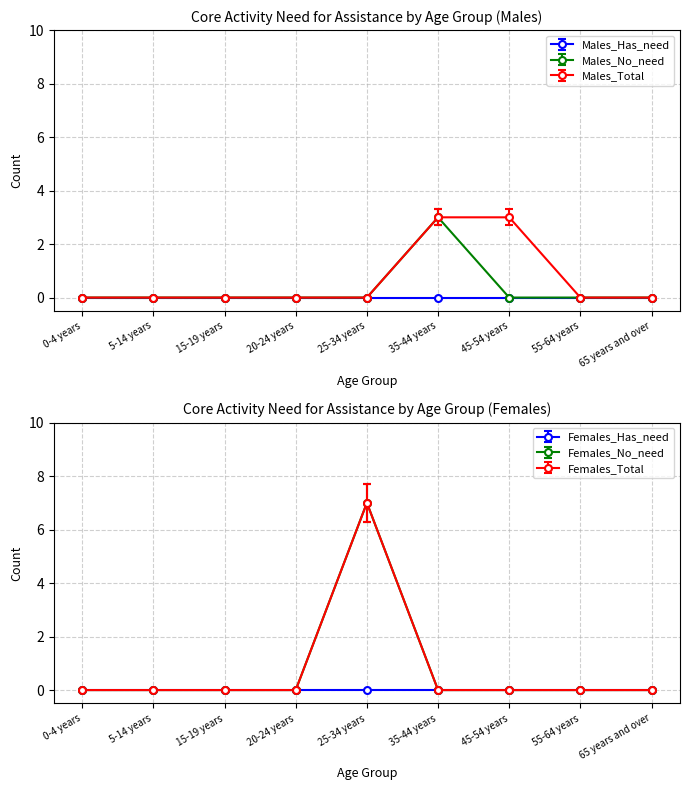

Which series changed the most between 15-19 years and 20-24 years?

Males - Does not have need